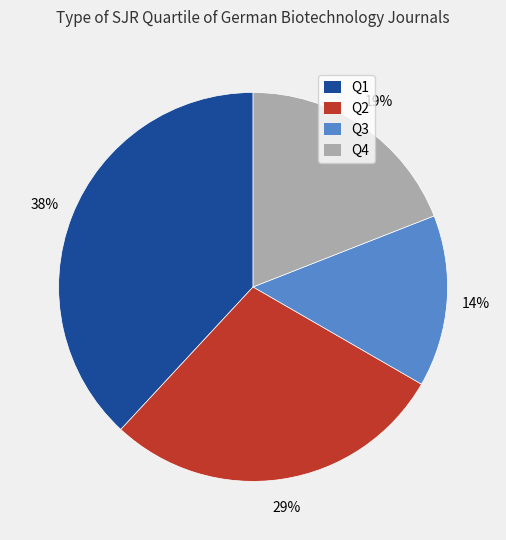

To the nearest percent, what is the combined percentage of Q3 and Q1?

52%